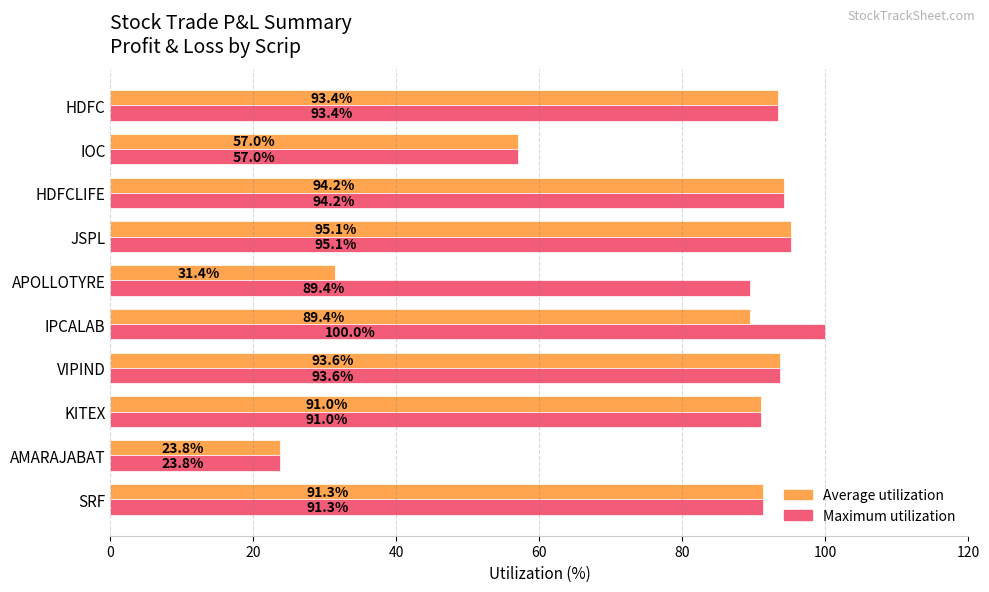

Which series has the largest range (max minus min)?

Maximum utilization